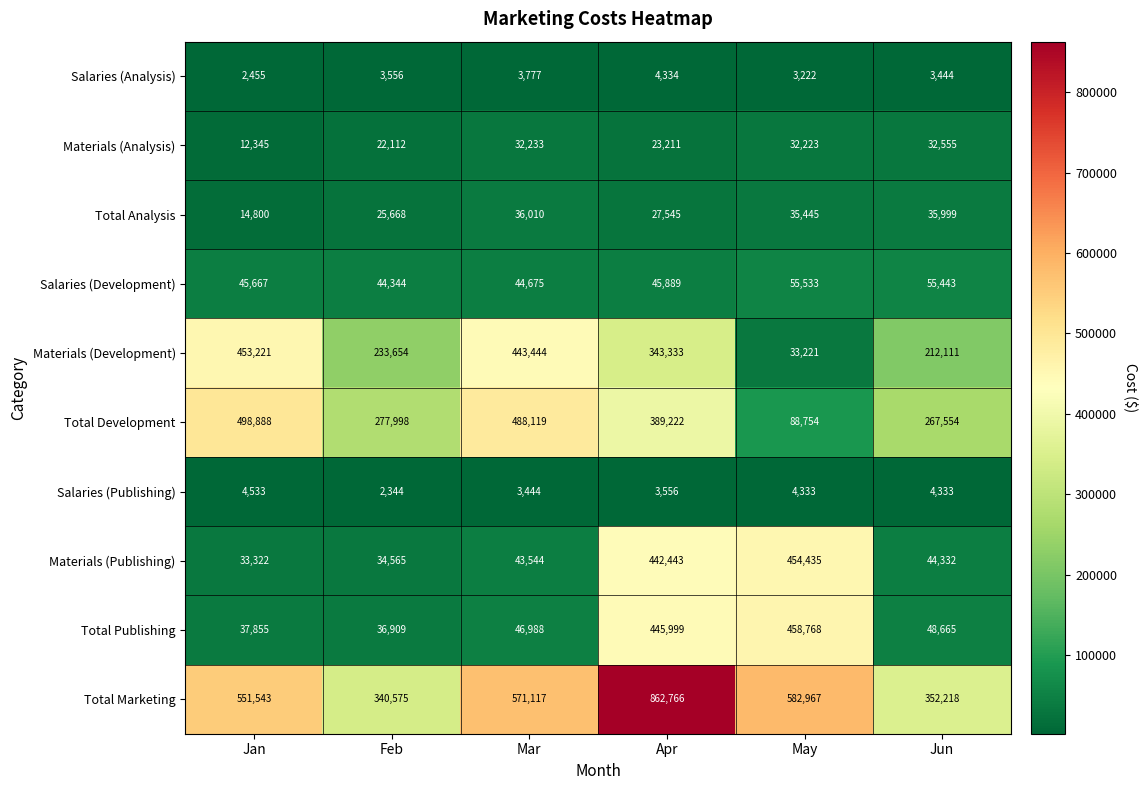

What is the average value of the Materials (Publishing) series?

175440